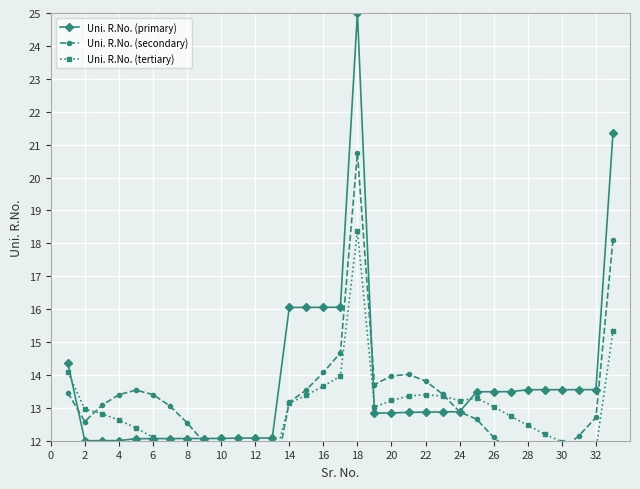

True or false: Uni. R.No. (primary) has more than 0 points higher than both neighbors.

True